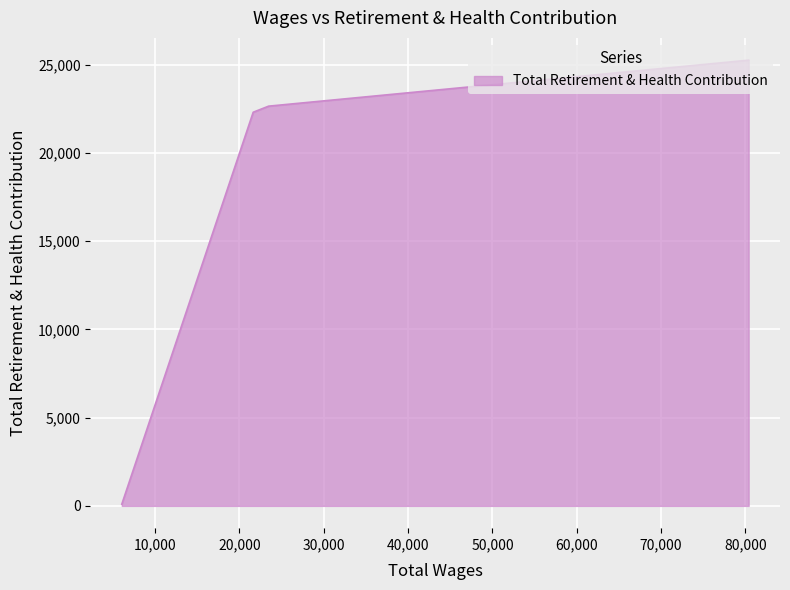

Which has a higher value, 23458.0 or 6045.0?

23458.0